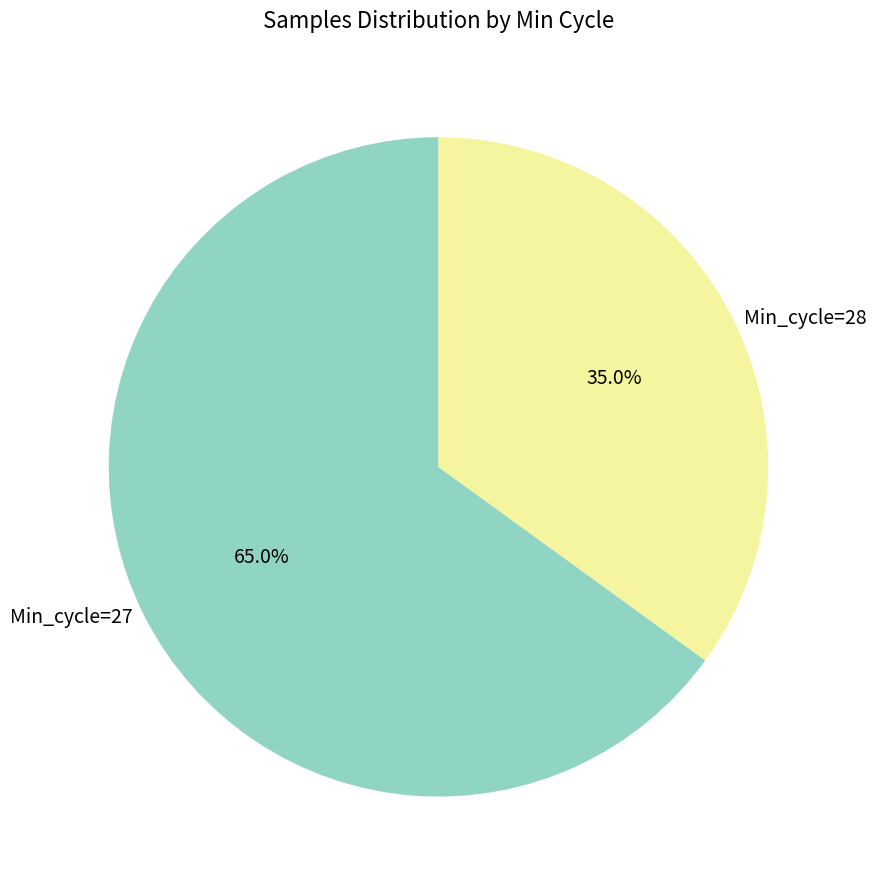

Is there any slice that represents more than half of the pie?

Yes